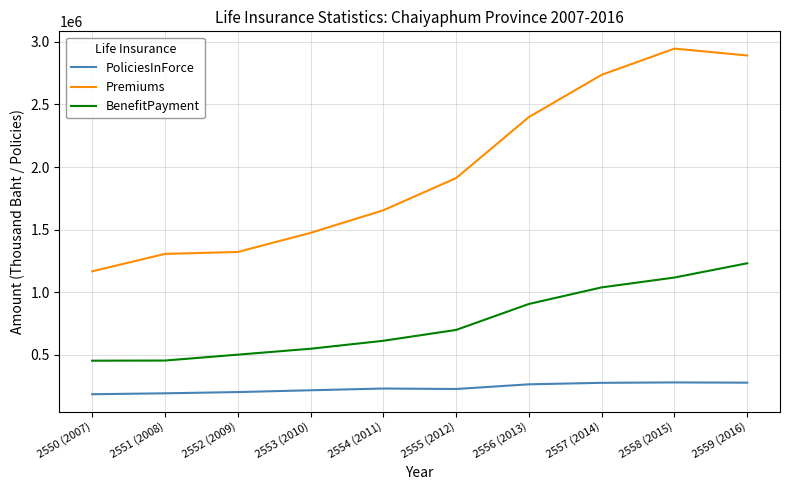

At 2559 (2016), list the series in order from largest to smallest.

Premiums, BenefitPayment, PoliciesInForce